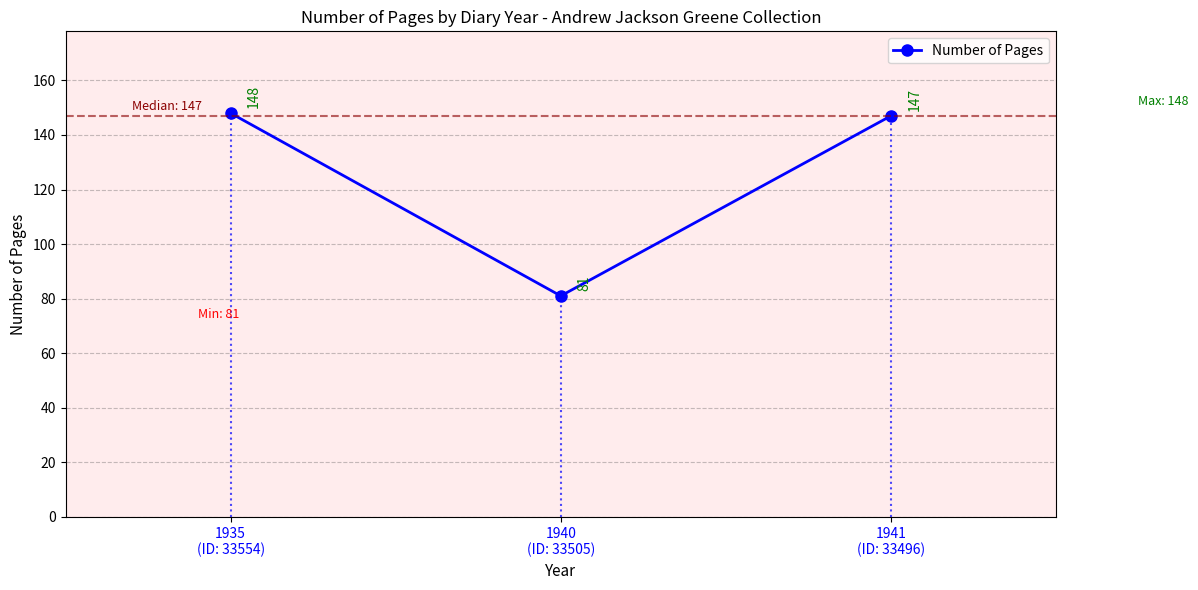

Reading right to left, transcribe all the data shown in this chart.

1941
(ID: 33496)=147	1940
(ID: 33505)=81	1935
(ID: 33554)=148